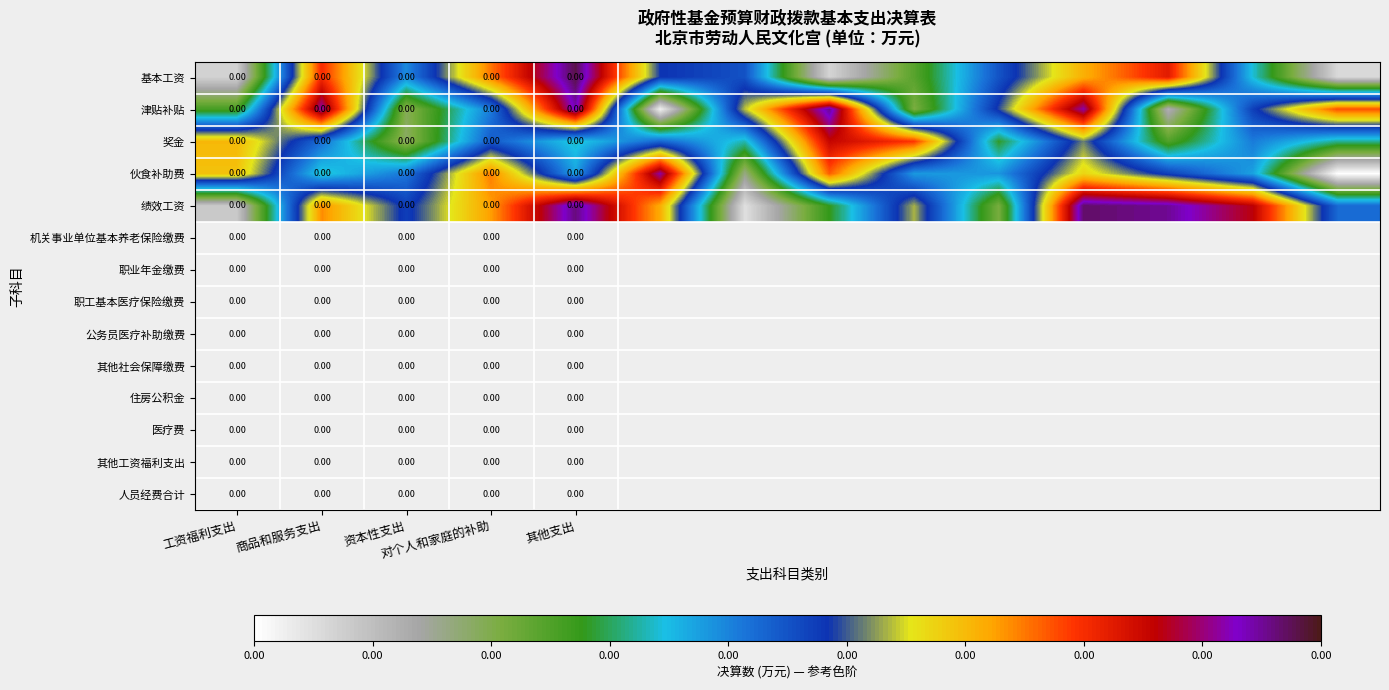

Rank the series by their maximum value, from lowest to highest.

奖金, 伙食补助费, 津贴补贴, 绩效工资, 基本工资